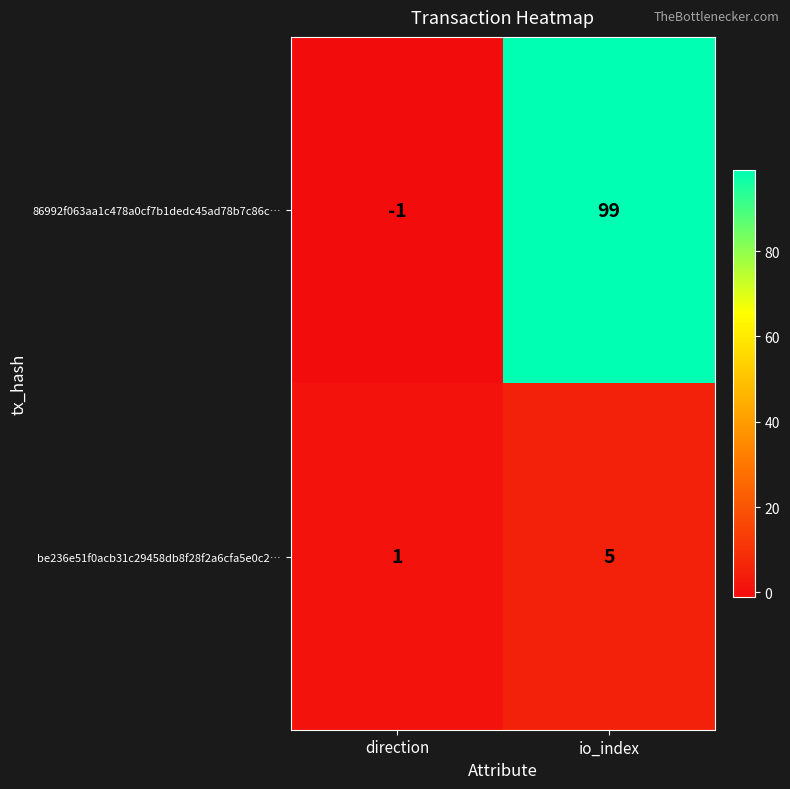

True or false: 86992f063aa1c478a0cf7b1dedc45ad78b7c86c… has a value of 137 at io_index.

False